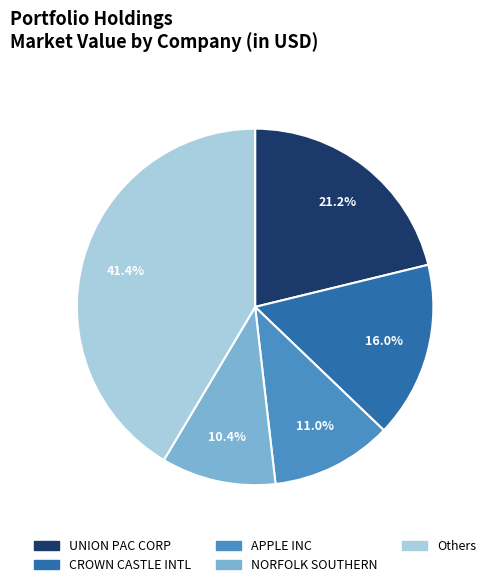

Is there a majority slice in this chart?

No